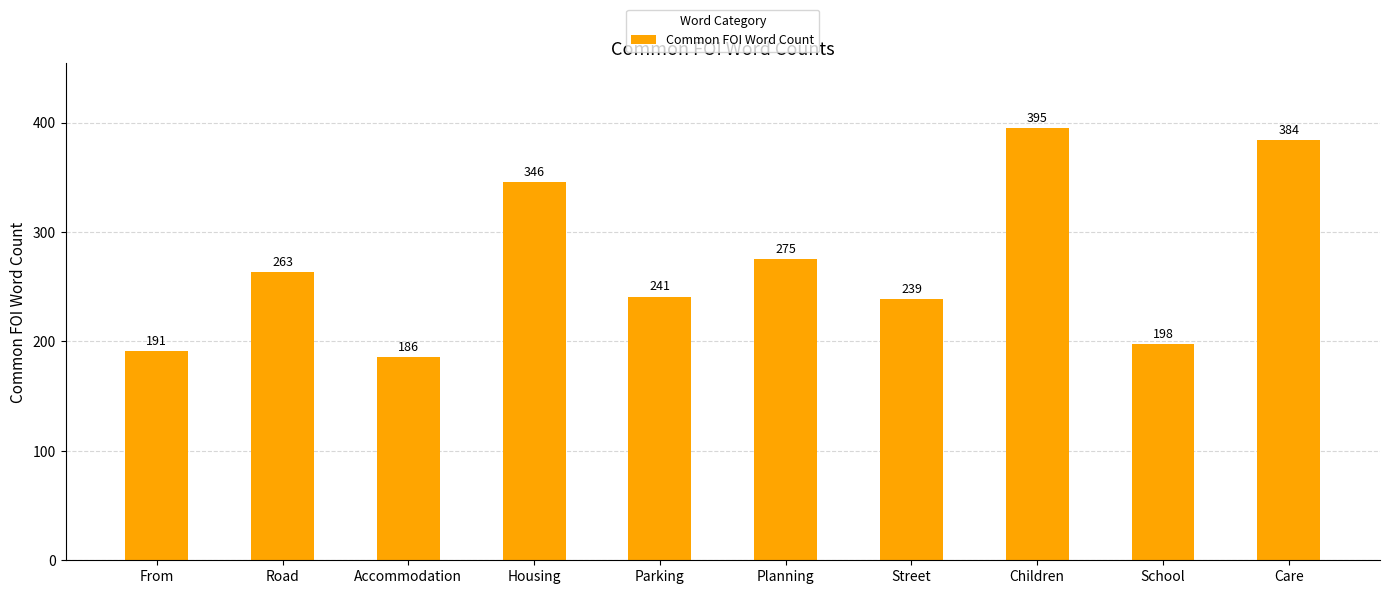

Reading left to right, transcribe all the data shown in this chart.

191	263	186	346	241	275	239	395	198	384